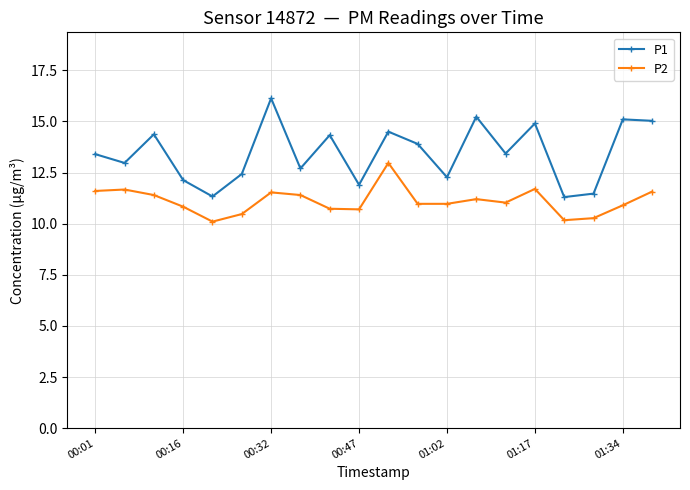

Which series has the largest range (max minus min)?

P1